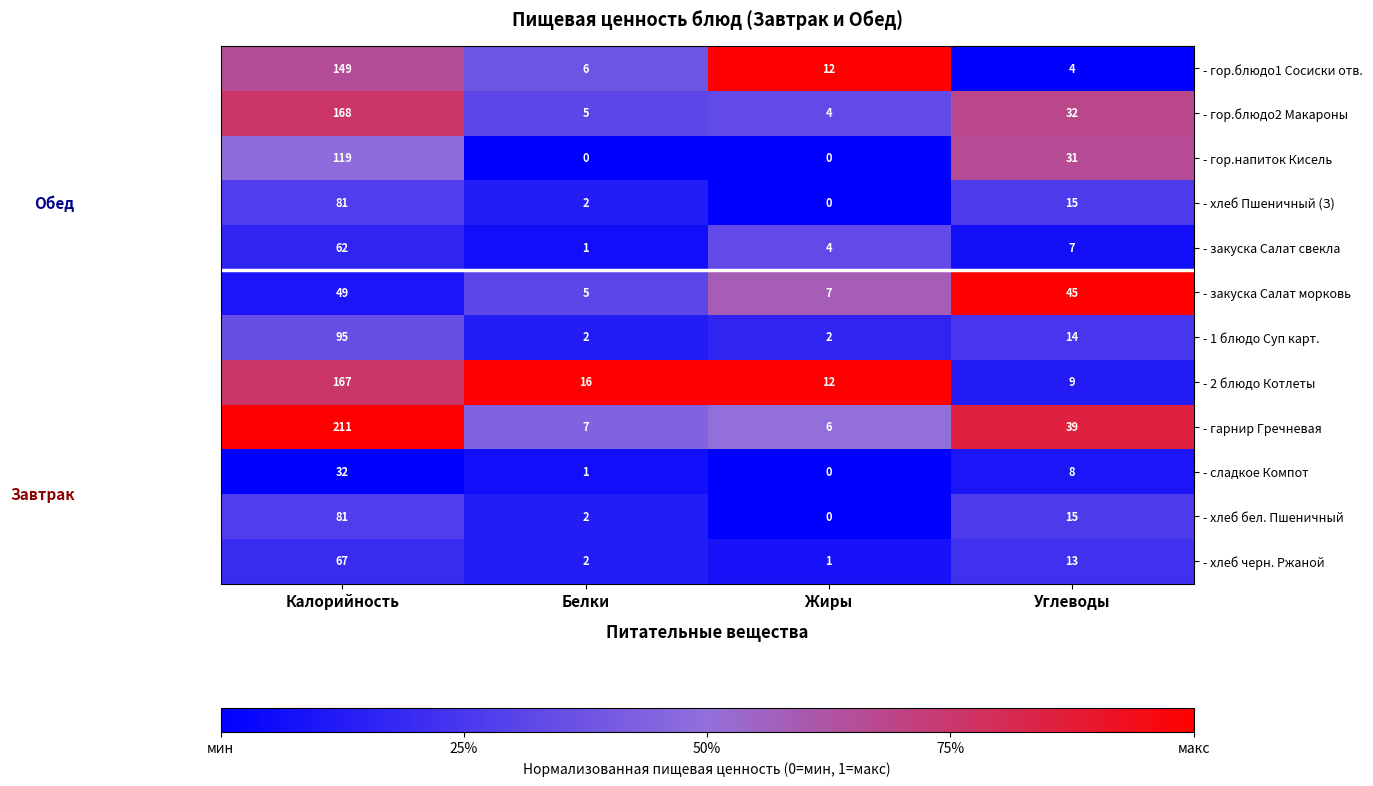

What is the highest value of the - гарнир Гречневая series?

211